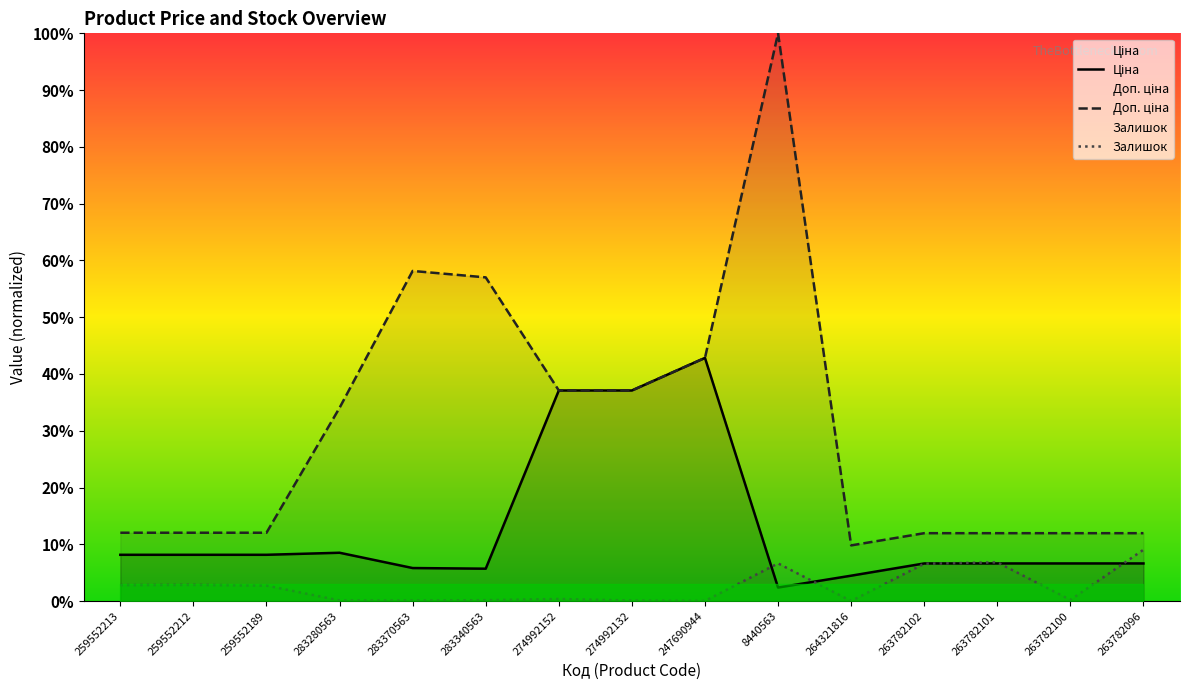

What value does the Доп. ціна series have at 283280563?

34.0